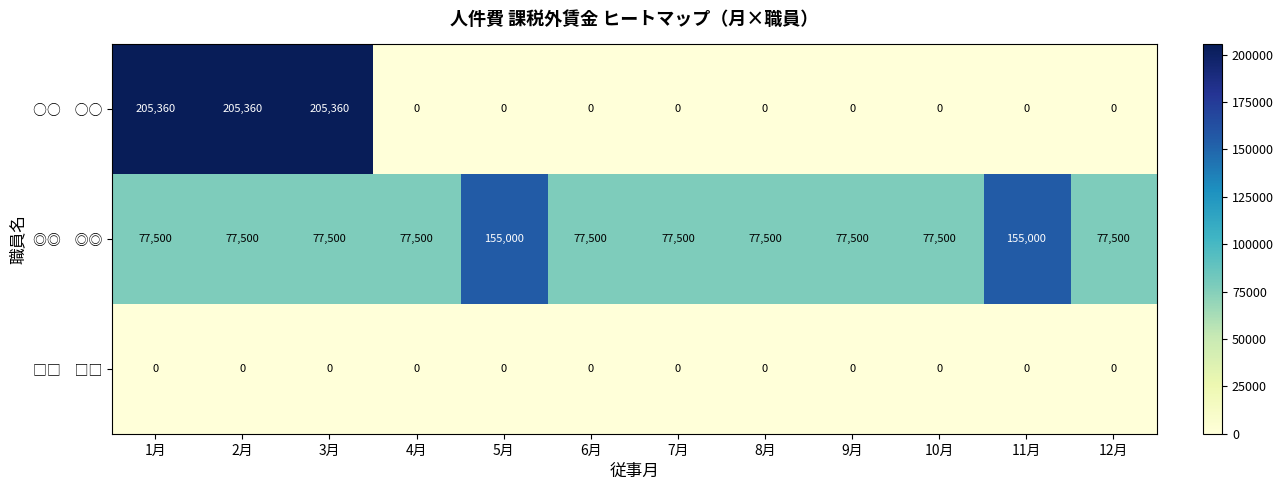

What is the difference between the highest and lowest values at 10月?

77500